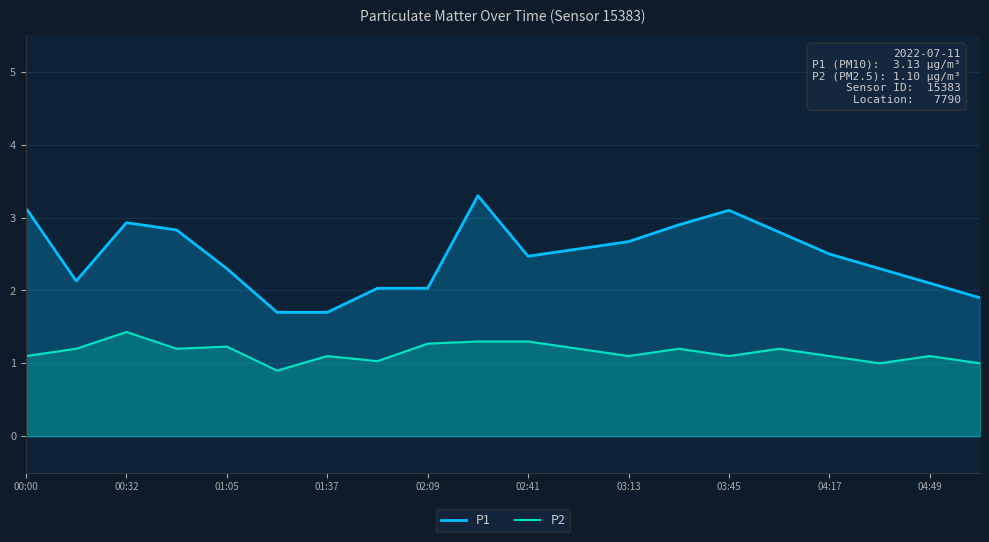

Reading right to left, what are all the values shown in this chart?

P1: 1.9	2.1	2.3	2.5	2.8	3.1	2.9	2.7	2.6	2.5	3.3	2.0	2.0	1.7	1.7	2.3	2.8	2.9	2.1	3.1
P2: 1.0	1.1	1.0	1.1	1.2	1.1	1.2	1.1	1.2	1.3	1.3	1.3	1.0	1.1	0.9	1.2	1.2	1.4	1.2	1.1